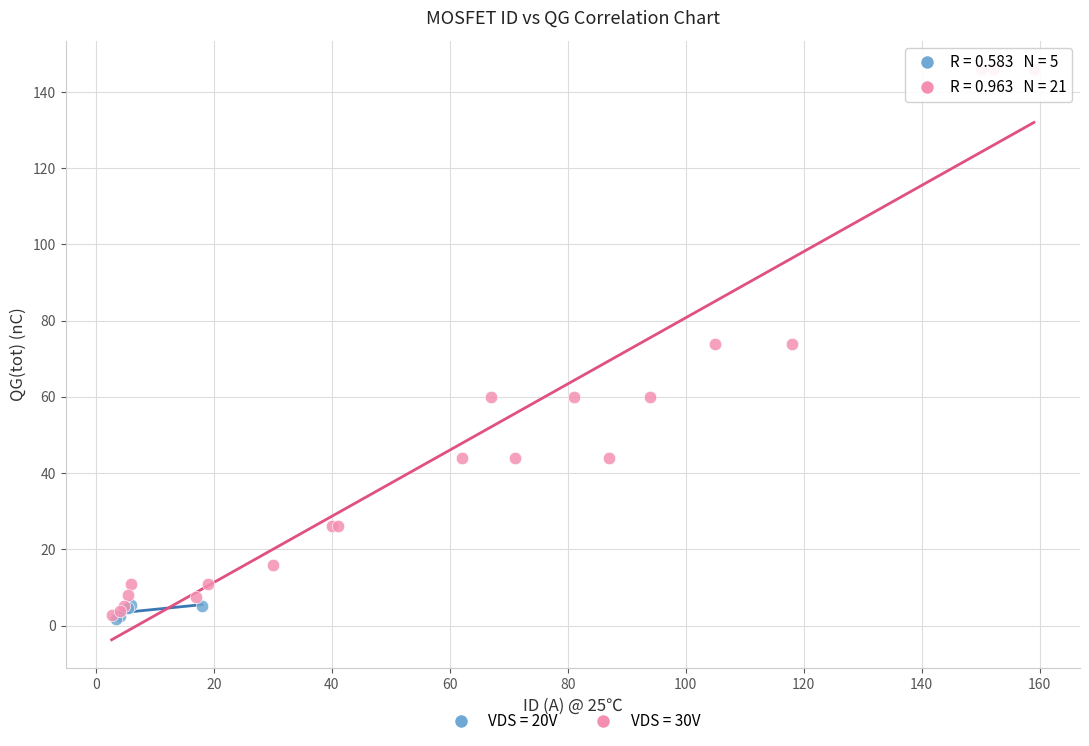

Which series reaches the maximum Y coordinate?

VDS = 30V